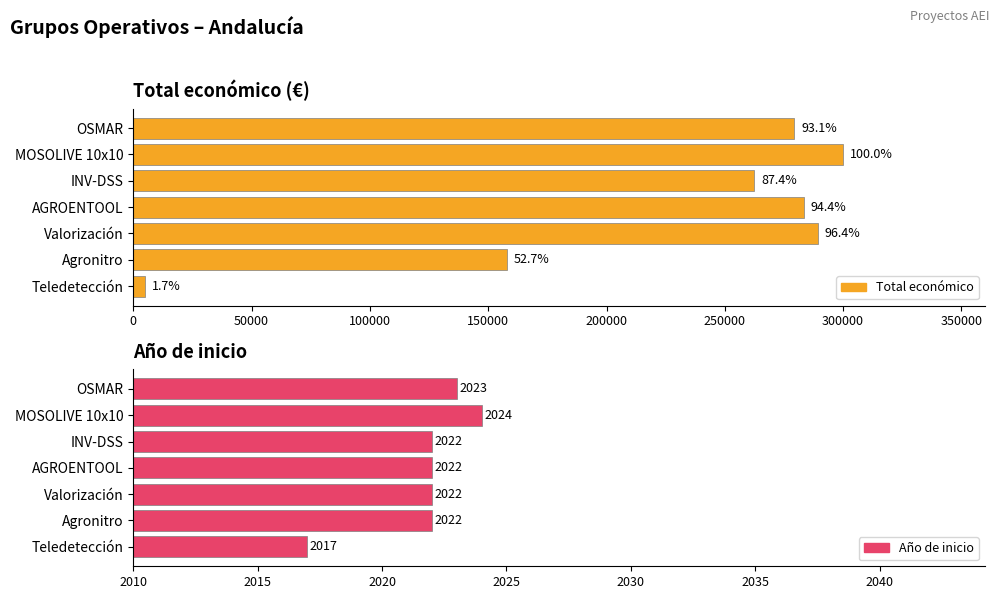

Does the chart contain stacked bars?

No